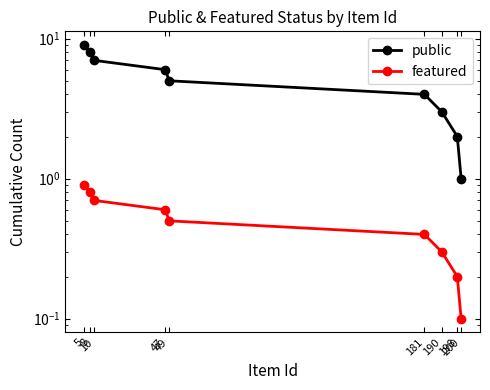

Rank the series by their average value, from lowest to highest.

featured, public